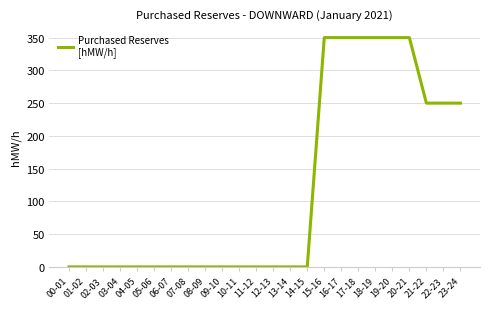

What is the greatest value displayed?

350